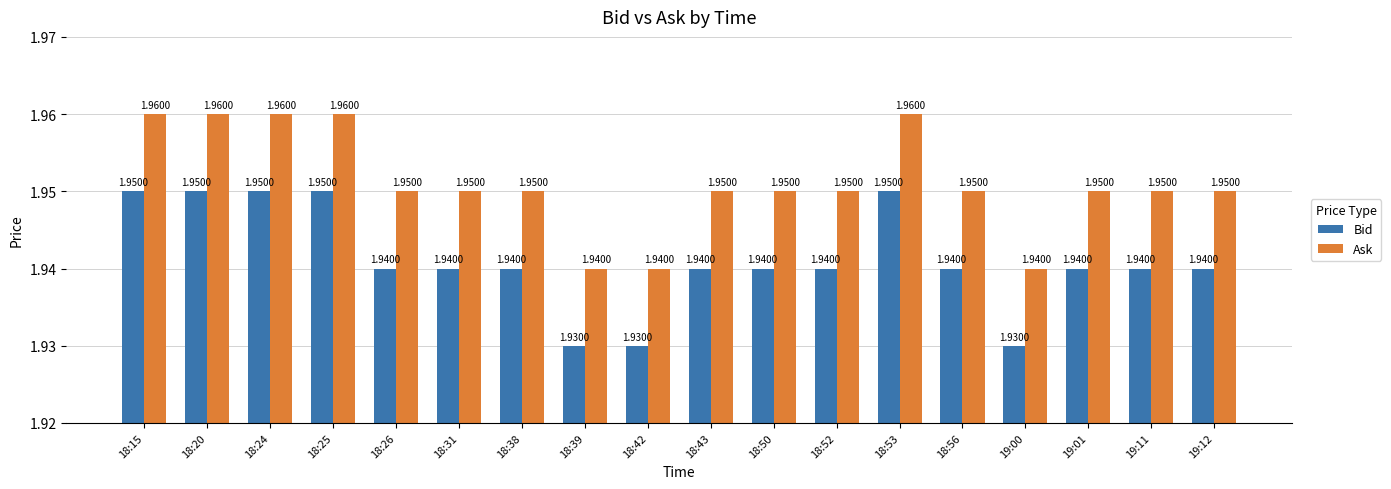

Is the value of Bid at 18:42 greater than the value of Ask at 18:20?

No